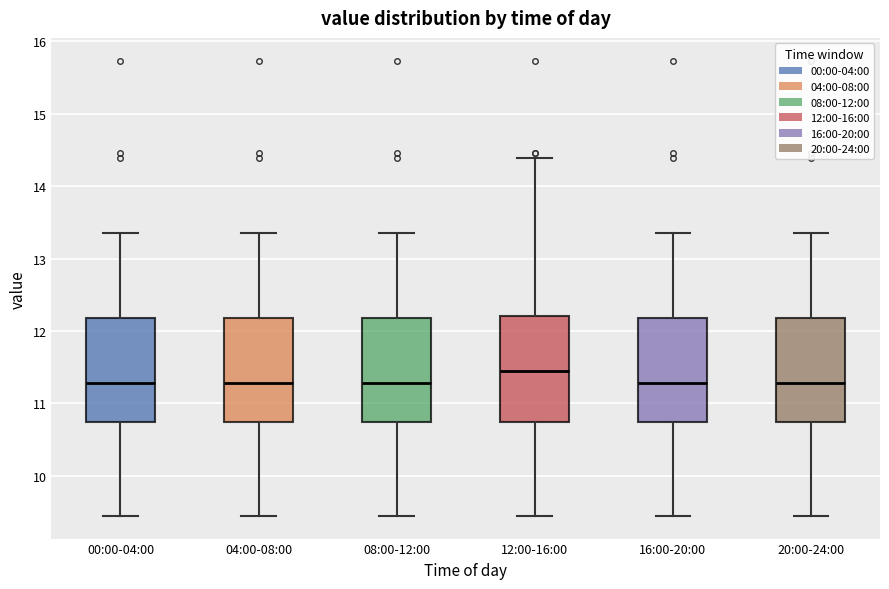

Reading left to right, read every box against the y-axis: the position of its median line, the range the box covers, and the ends of its whiskers. The values are not printed on the chart, so give them approximately, as read against the axis.

00:00-04:00: median 11.3, box 10.8 to 12.2, whiskers 9.5 to 13.4
04:00-08:00: median 11.3, box 10.8 to 12.2, whiskers 9.5 to 13.4
08:00-12:00: median 11.3, box 10.8 to 12.2, whiskers 9.5 to 13.4
12:00-16:00: median 11.4, box 10.8 to 12.2, whiskers 9.5 to 14.4
16:00-20:00: median 11.3, box 10.8 to 12.2, whiskers 9.5 to 13.4
20:00-24:00: median 11.3, box 10.8 to 12.2, whiskers 9.5 to 13.4